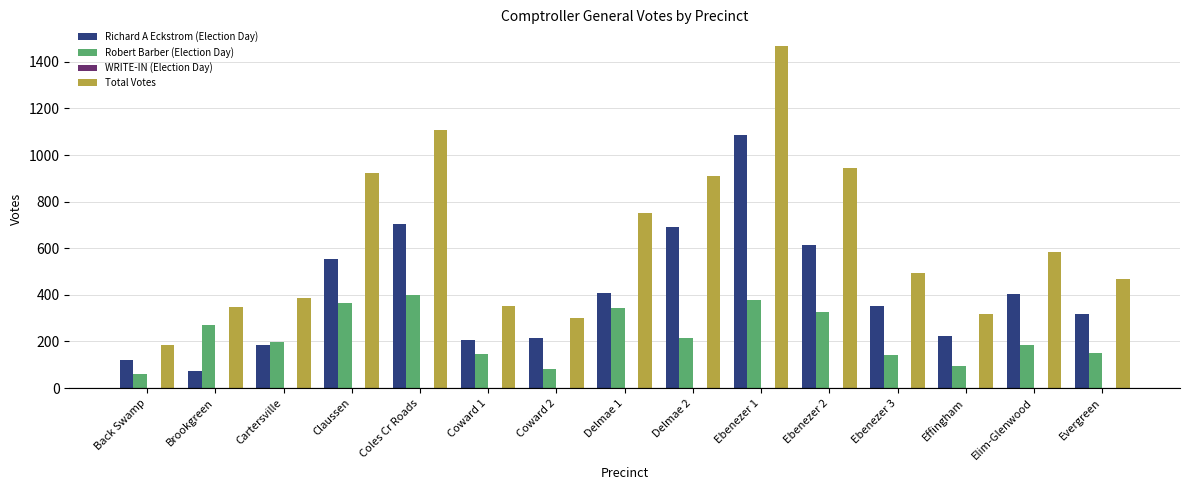

True or false: Robert Barber (Election Day) has a value of 150 at Evergreen.

True